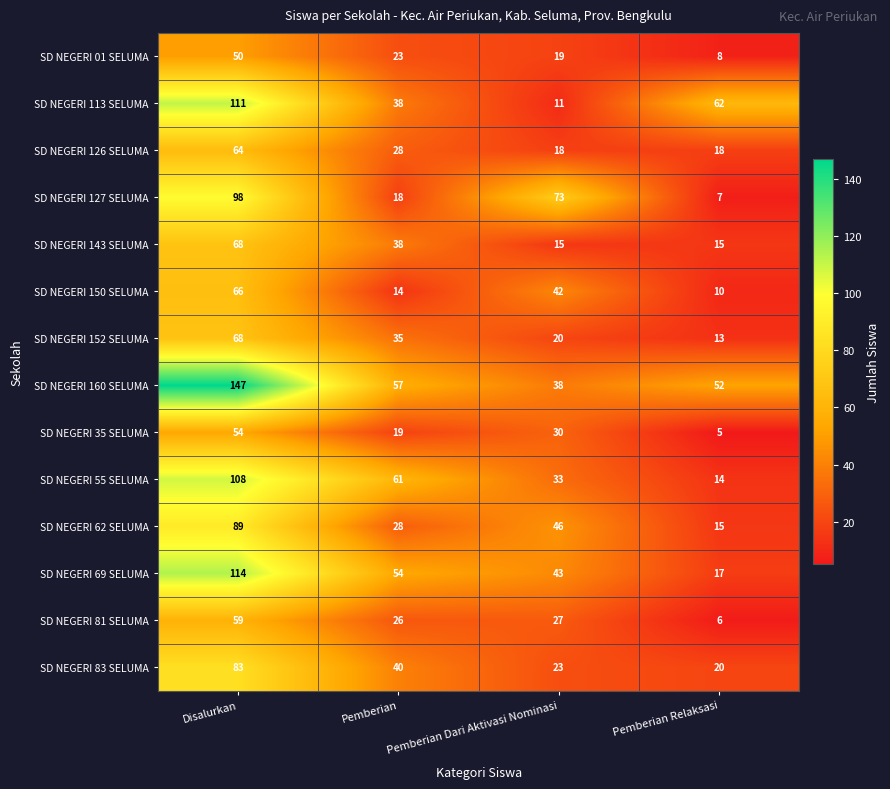

At which category is the sum across all series the highest?

Disalurkan